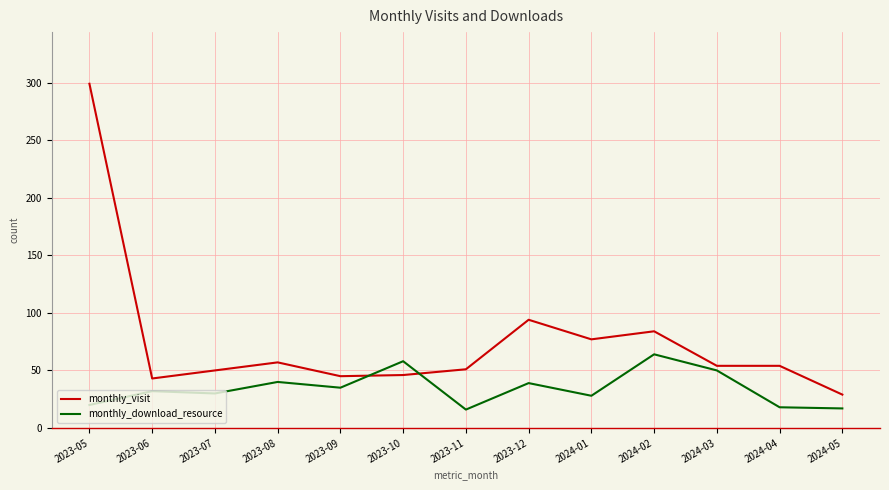

How many values in the monthly_visit series are below 54?

6